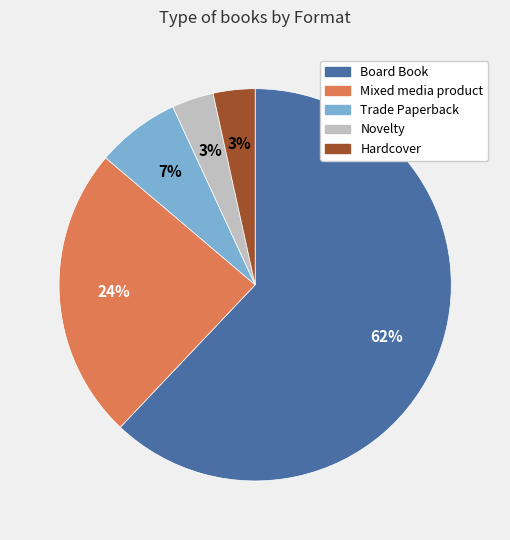

What is the largest slice in the pie chart?

Board Book